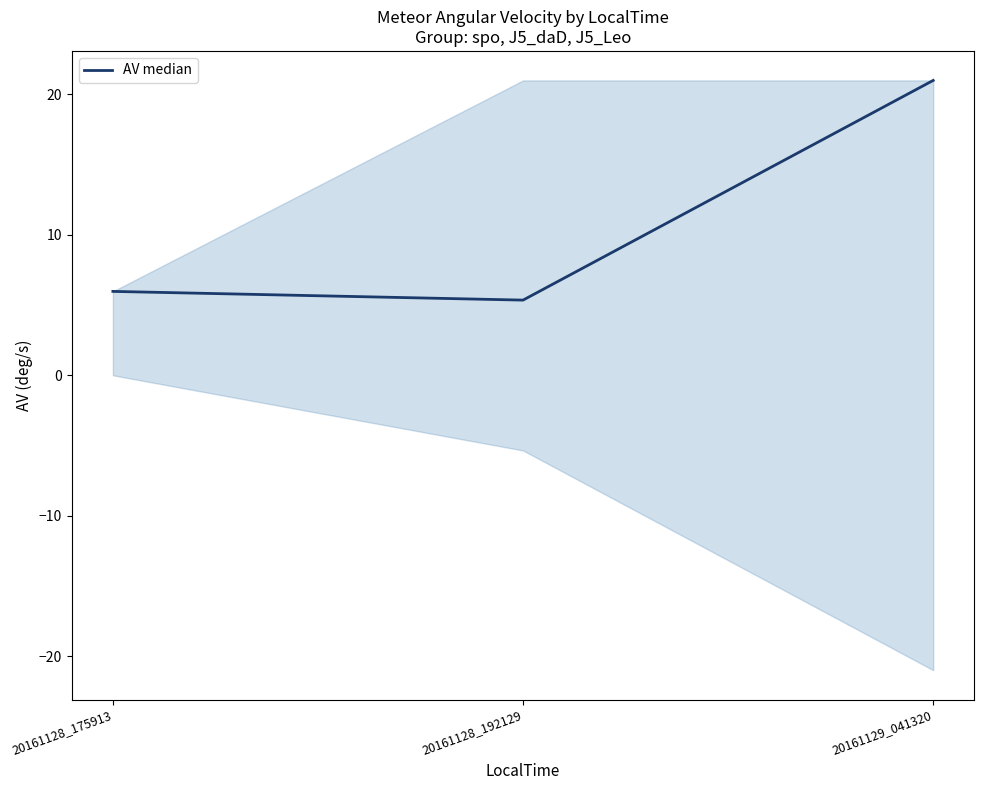

List the labels in order of value, smallest first.

20161128_192129, 20161128_175913, 20161129_041320